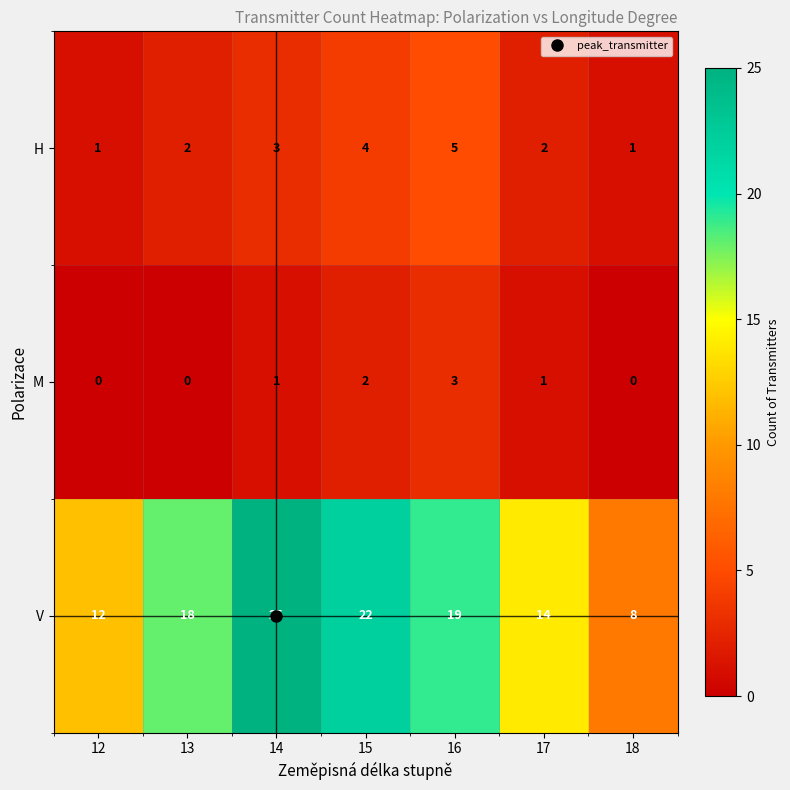

At 18, list the series in order from smallest to largest.

M, H, V